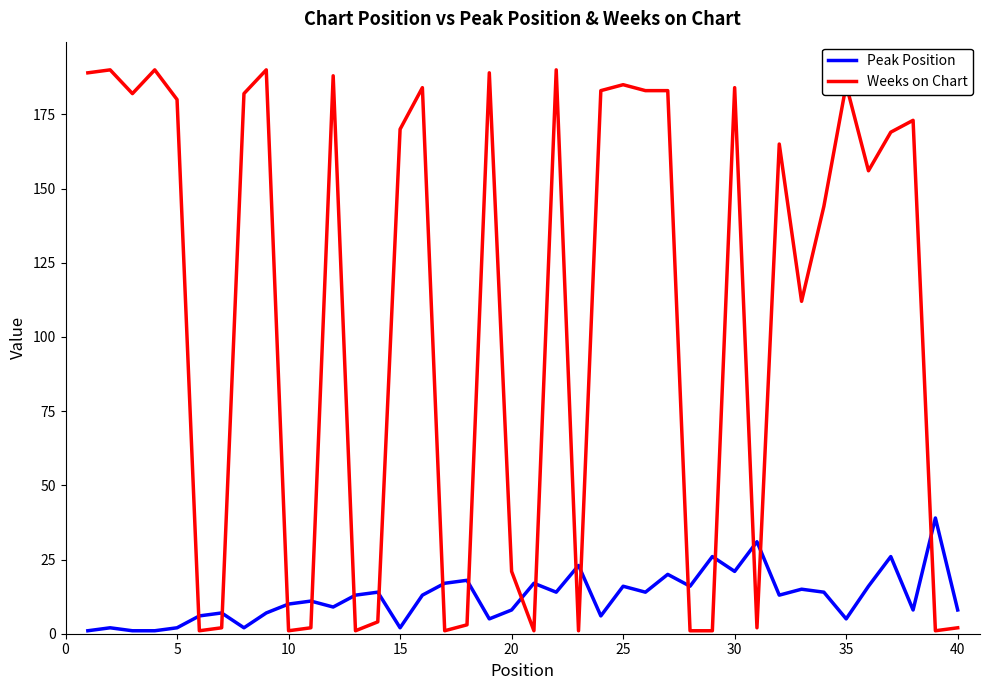

Rank the series by their maximum value, from lowest to highest.

Peak Position, Weeks on Chart